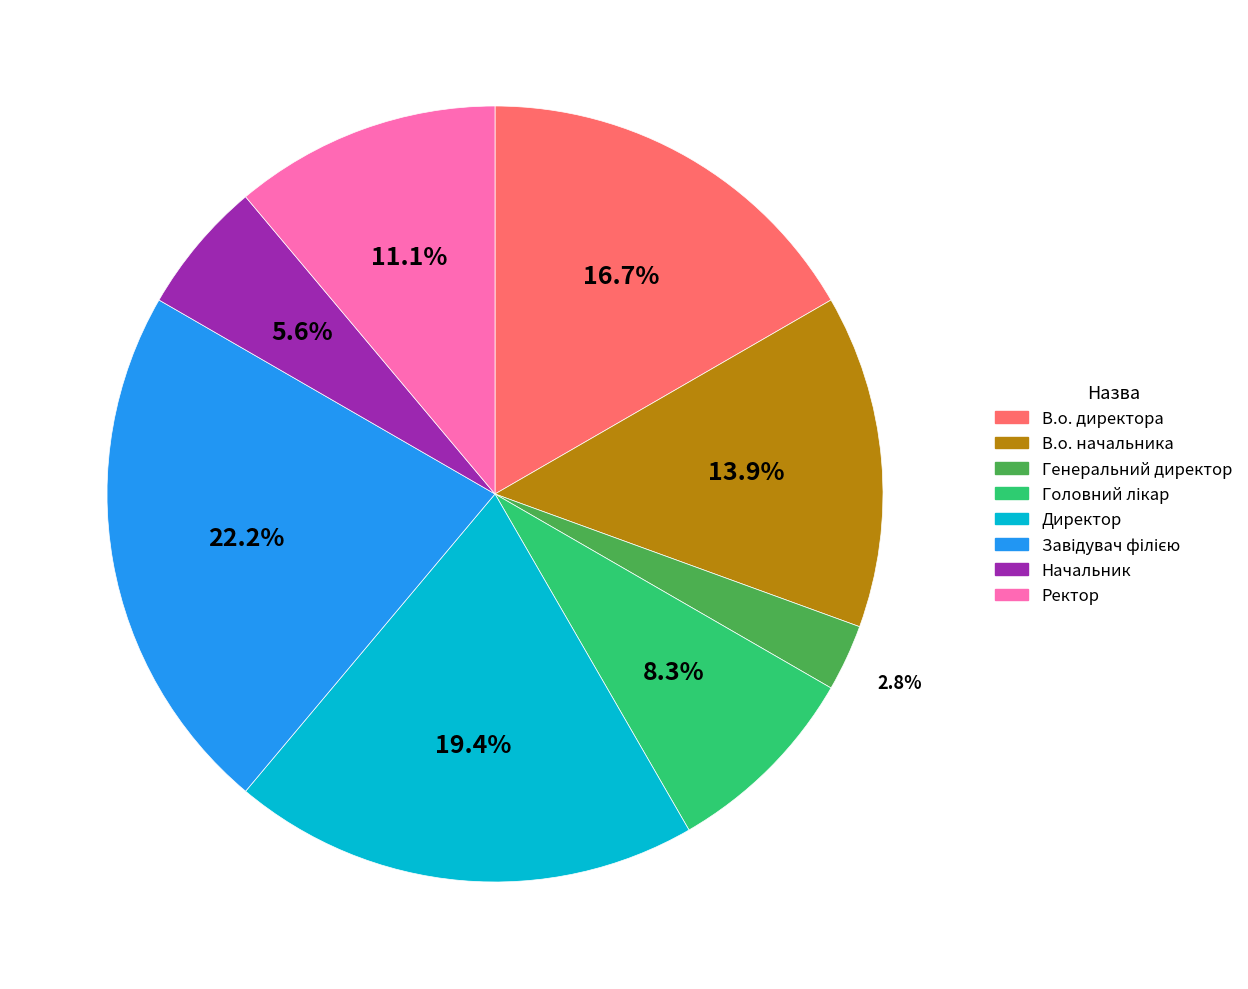

How many slices are in this pie chart?

8